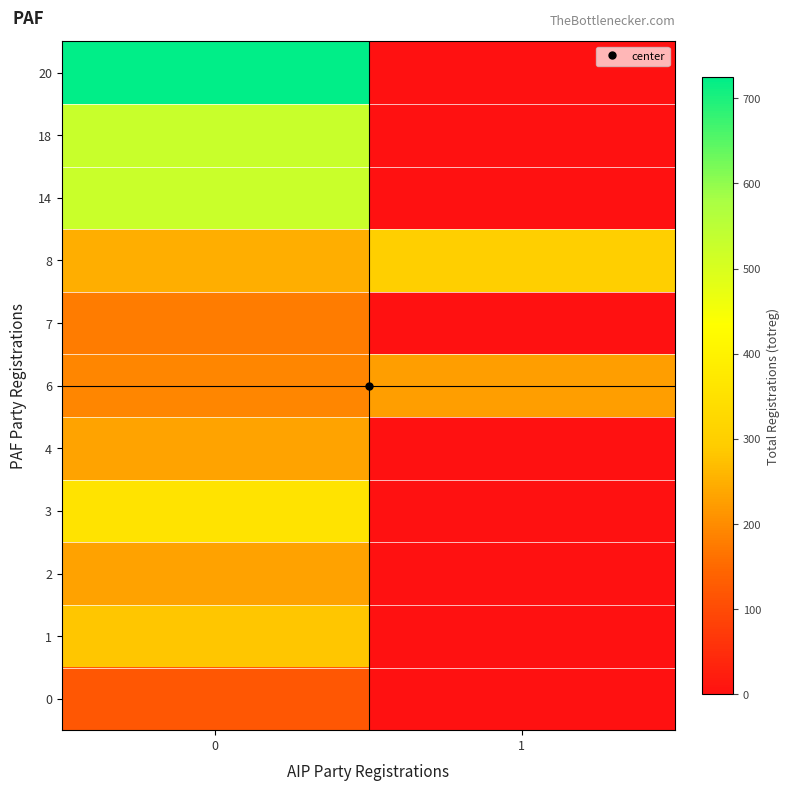

How many distinct data groups are displayed?

11